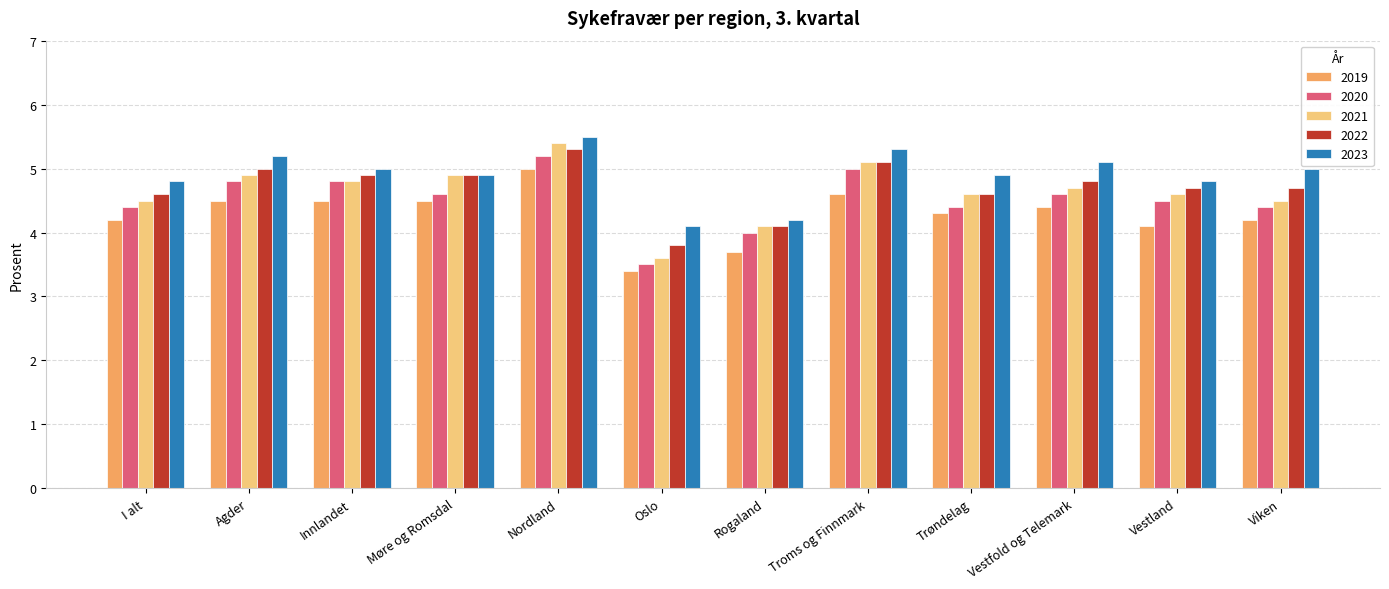

Where does the 2020 series first go above 4?

I alt